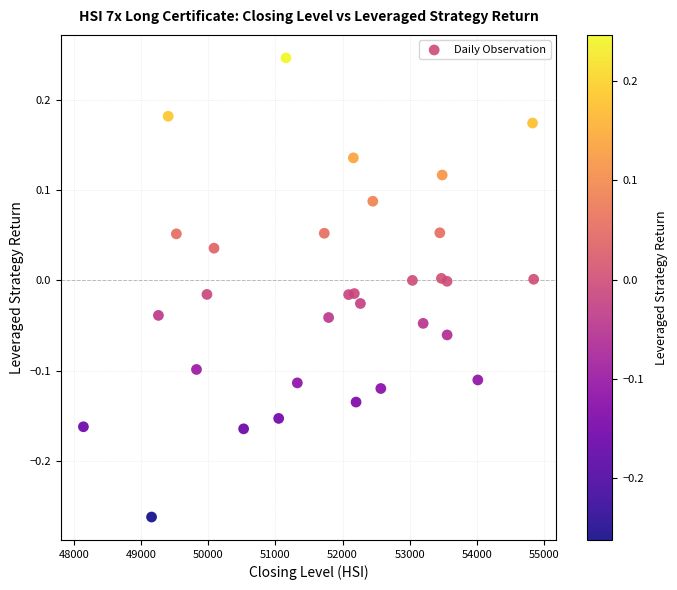

What is the range of Y values (max minus min)?

0.5